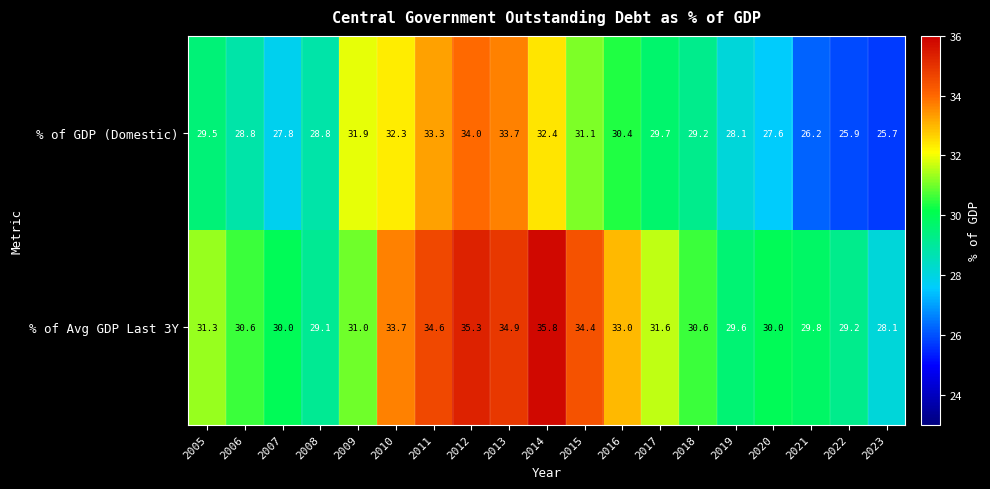

The % of Avg GDP Last 3Y series shows 30.6 at 2018. True or false?

True